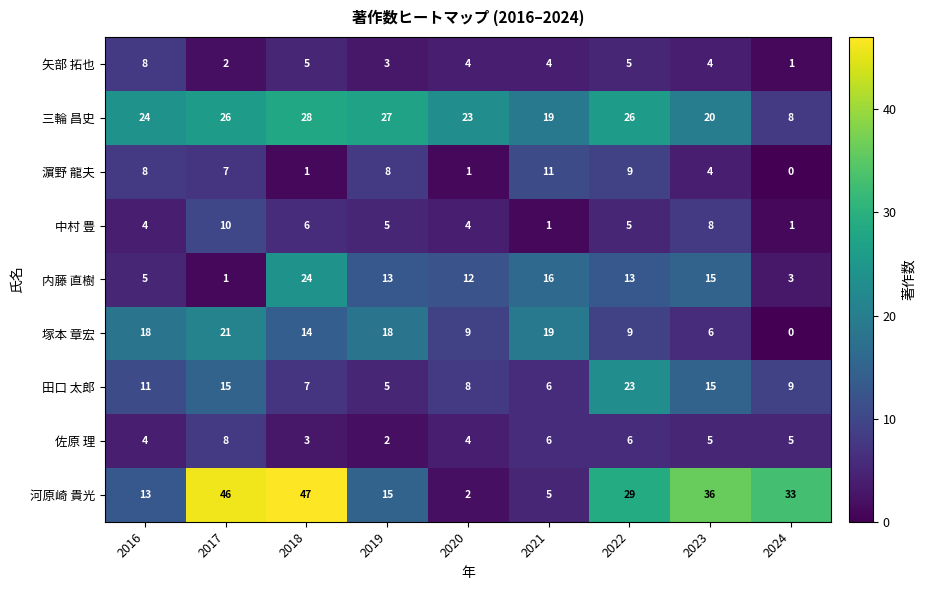

At which label is 河原崎 貴光 closest to 24?

2022